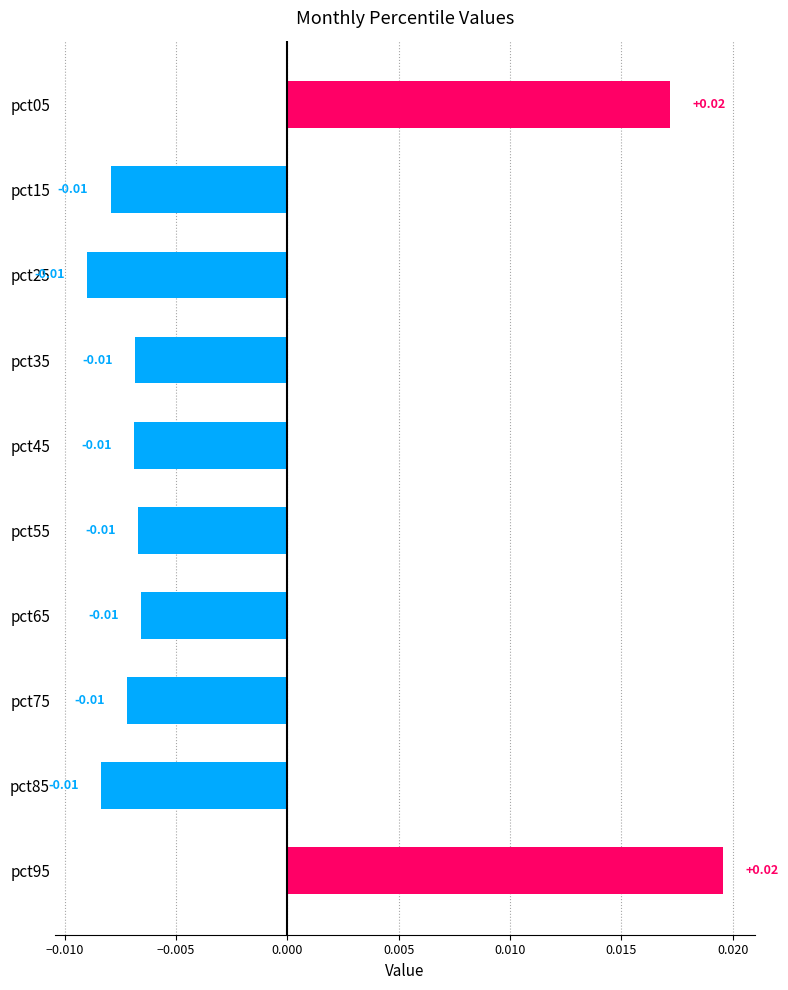

Which has a higher value, pct55 or pct95?

pct95